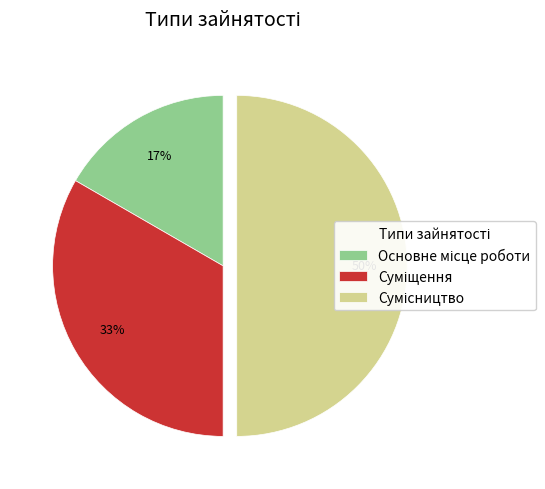

To the nearest percent, what is the average slice percentage?

33%